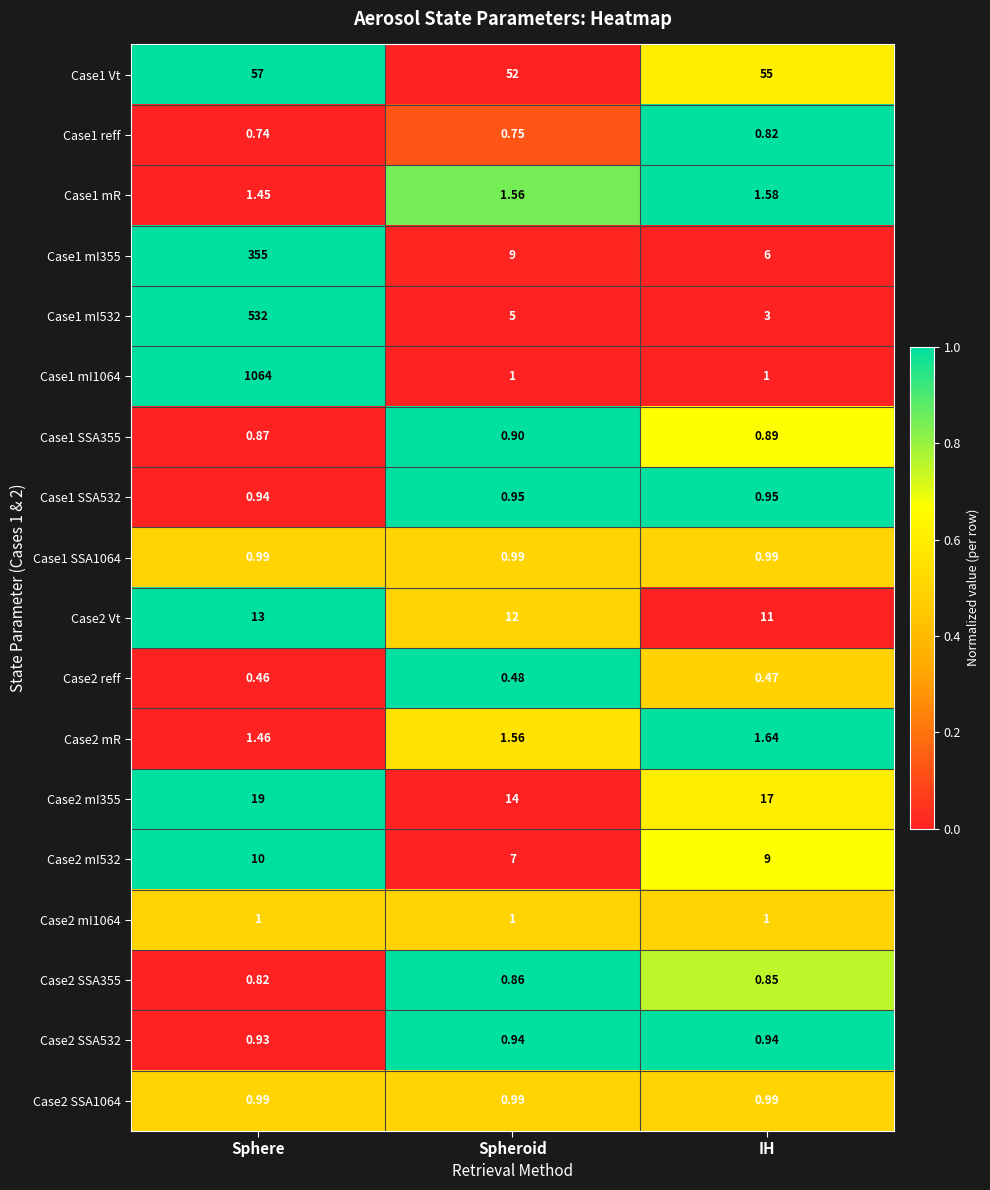

Which label corresponds to the largest value in the chart?

Sphere